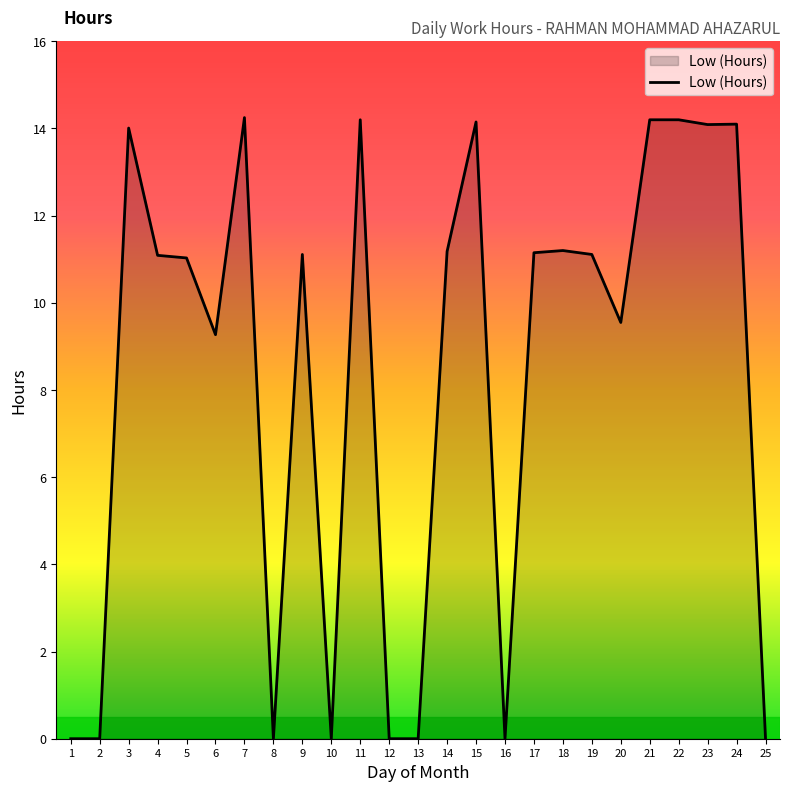

Does the chart display data point markers on the line(s)?

No